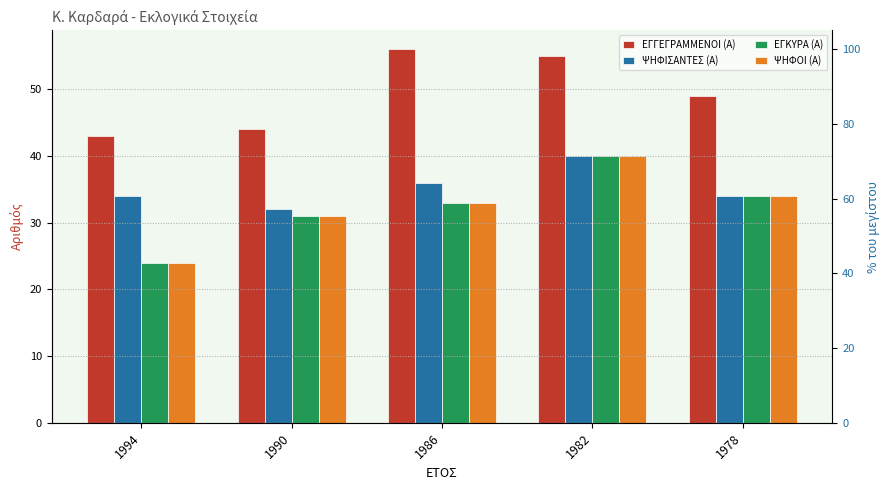

What is the value of the ΕΓΓΕΓΡΑΜΜΕΝΟΙ (Α) bar at the 5th from the left?

49